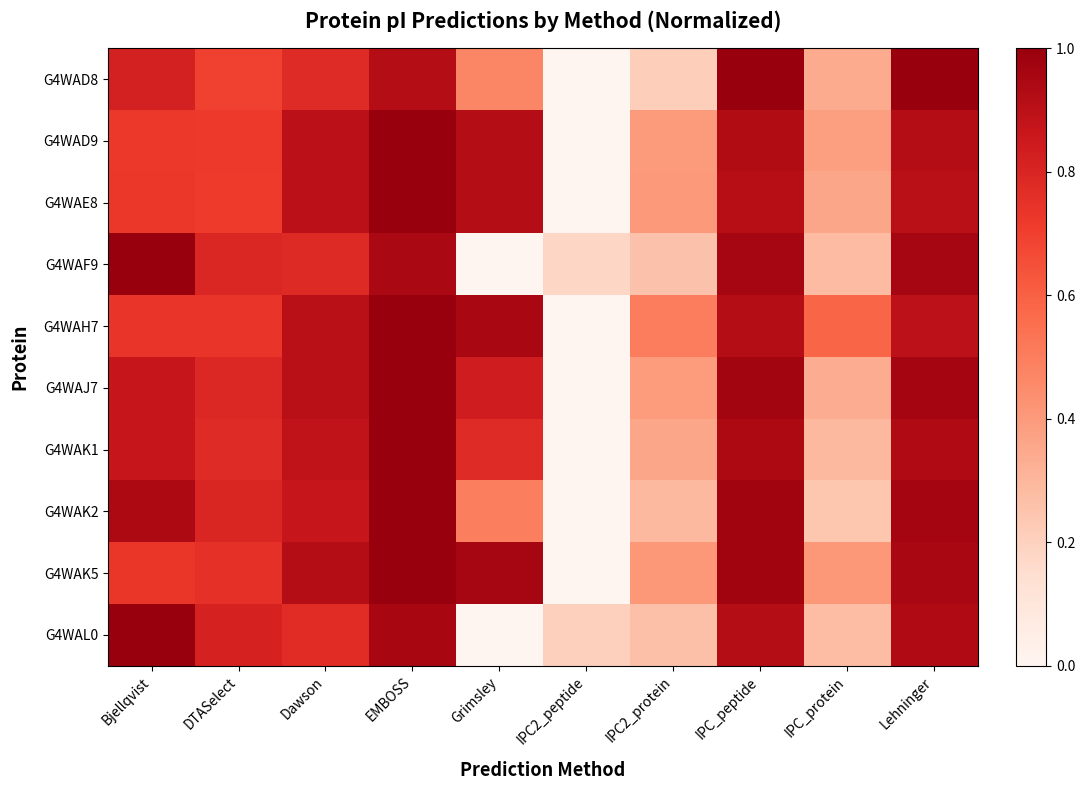

What is the maximum value shown in the chart?

1.0